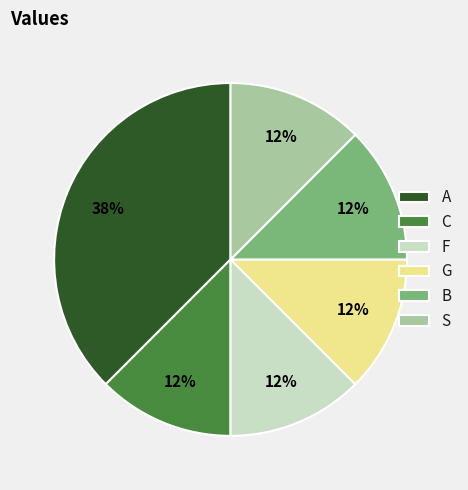

Count the number of slices in the pie.

6